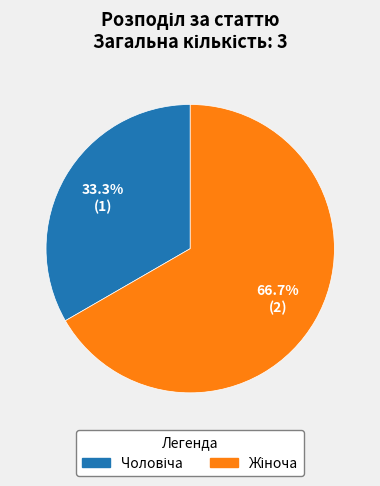

Is there a majority slice in this chart?

Yes